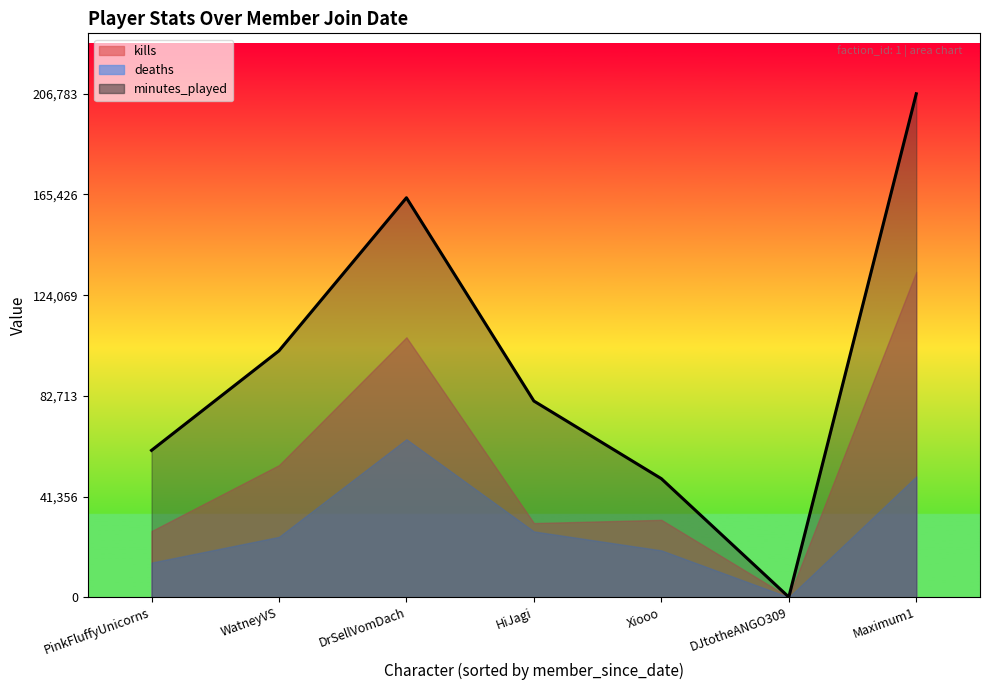

What is the average value?

94553